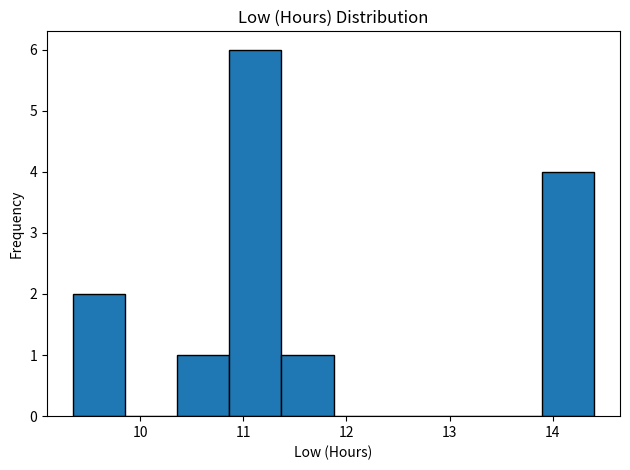

Reading left to right, transcribe this chart: for each bar, give the range it covers on the x-axis and its height. Neither the bar edges nor the heights are printed on the chart, so give them approximately, as read against the axes.

9.4 to 9.9: 2
9.9 to 10.4: 0
10.4 to 10.9: 1
10.9 to 11.4: 6
11.4 to 11.9: 1
11.9 to 12.4: 0
12.4 to 12.9: 0
12.9 to 13.4: 0
13.4 to 13.9: 0
13.9 to 14.4: 4